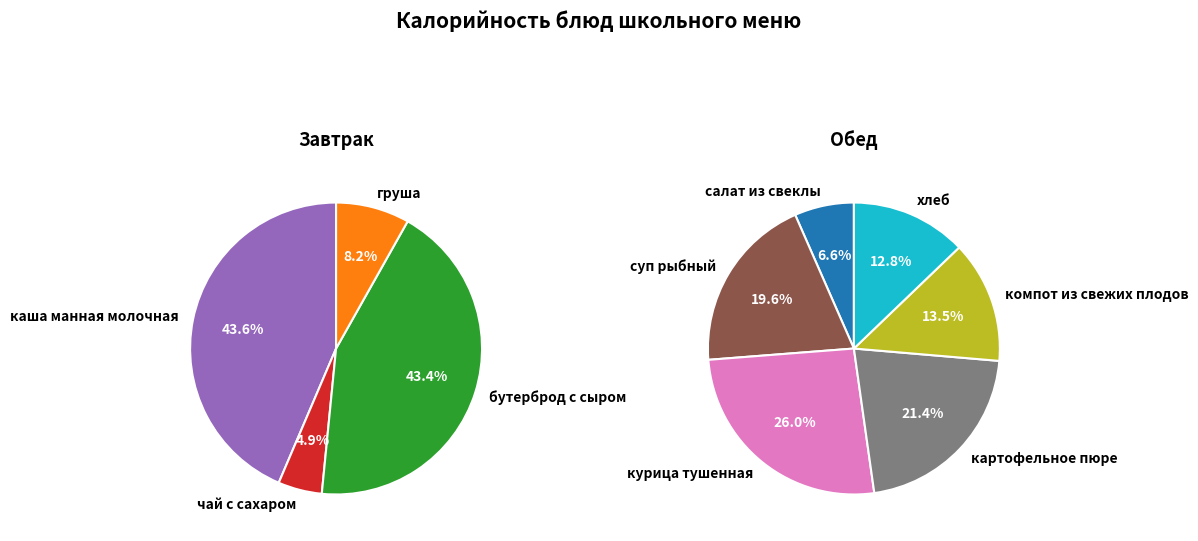

Does картофельное пюре account for over 50% of the chart?

No